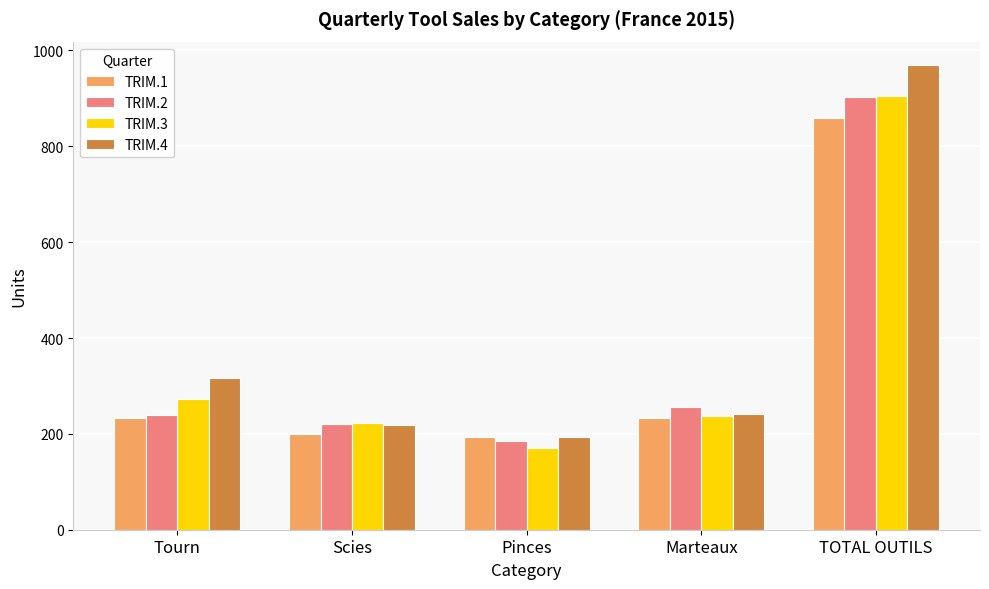

List the labels in order of TRIM.4 value, largest first.

TOTAL OUTILS, Tourn, Marteaux, Scies, Pinces